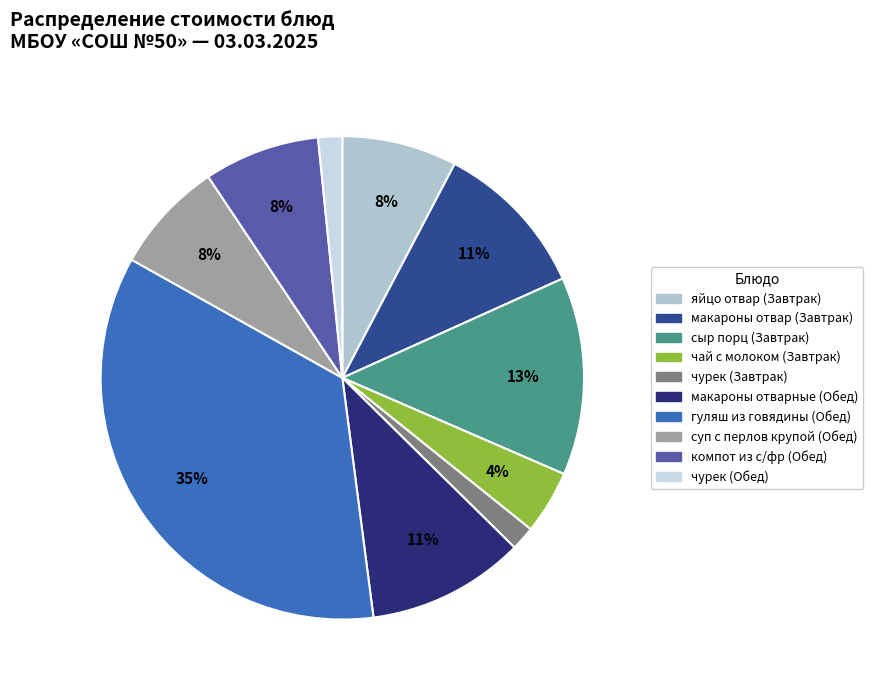

Approximately how many times larger is the value at яйцо отвар (Завтрак) compared to макароны отвар (Завтрак)?

0.7